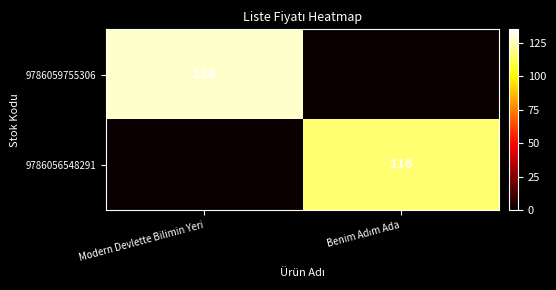

Is it true that 9786059755306 equals 220 at Modern Devlette Bilimin Yeri?

False